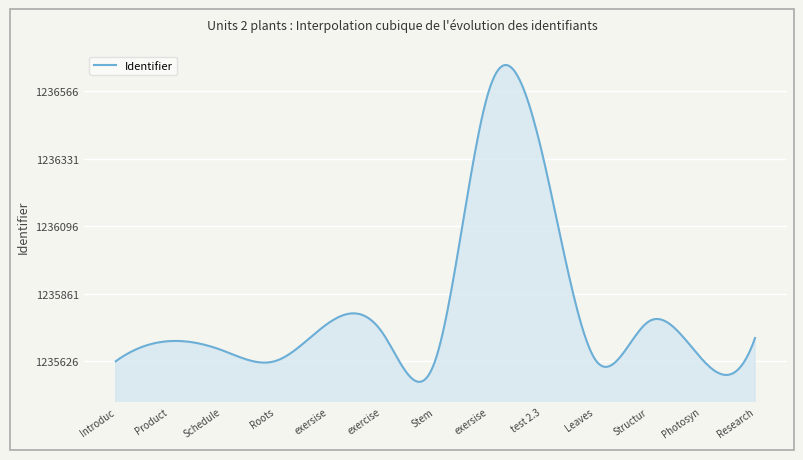

What is the difference between the maximum and minimum values?

1104.0